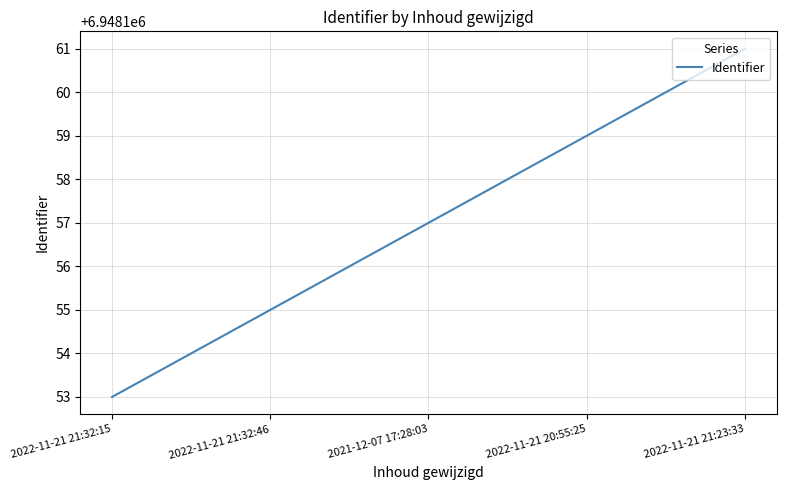

How many lines are shown in the chart?

1